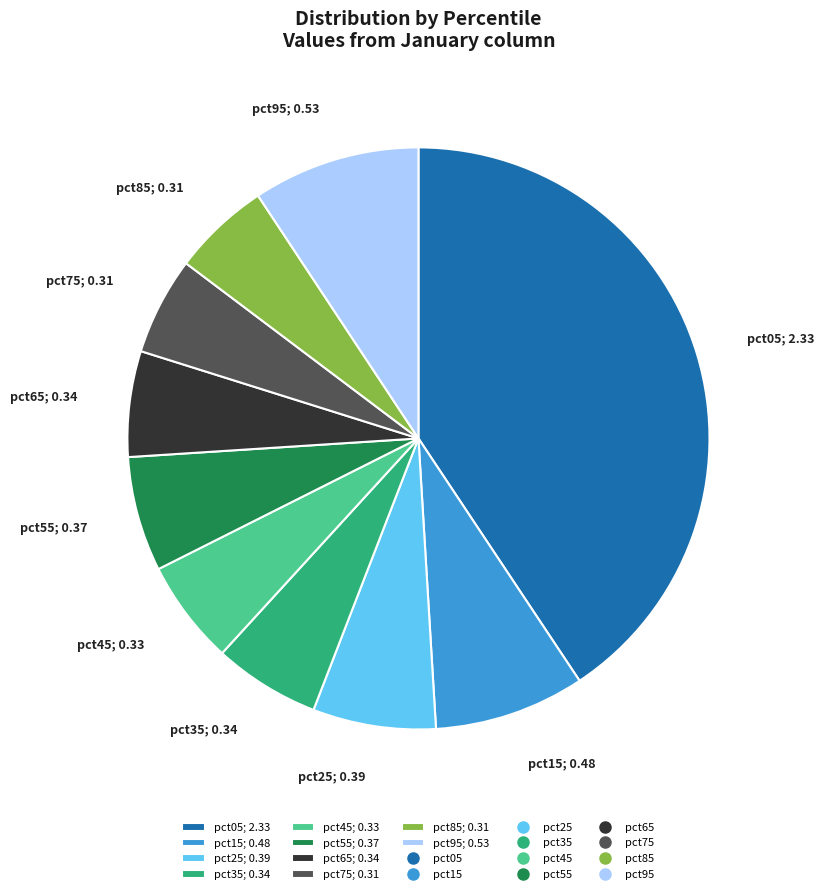

Is there any slice that represents more than half of the pie?

No